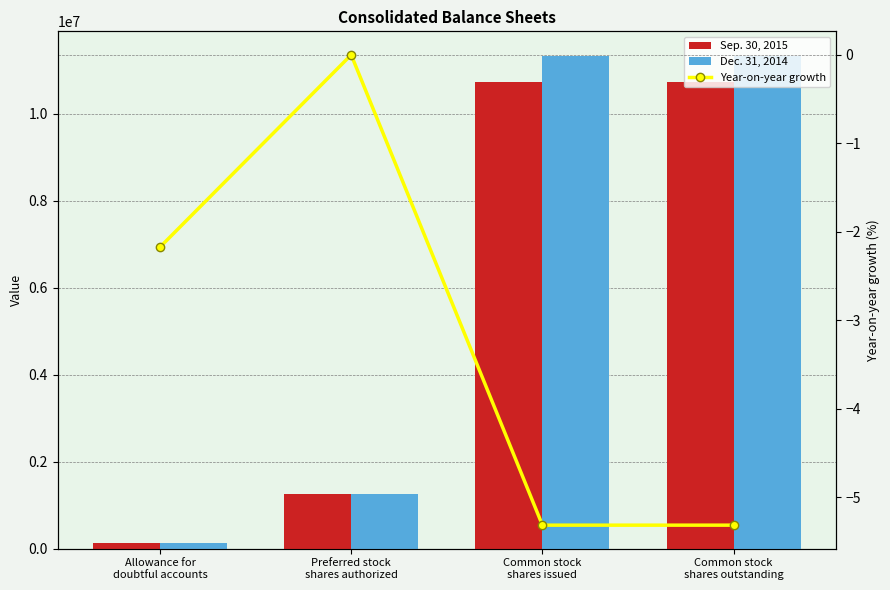

What is the spread (max minus min) of values at Allowance for
doubtful accounts?

125768.2